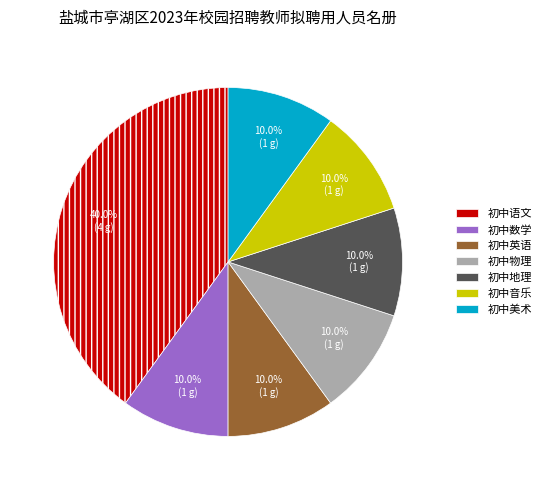

Combined, do 初中数学 and 初中物理 account for over 50%?

No